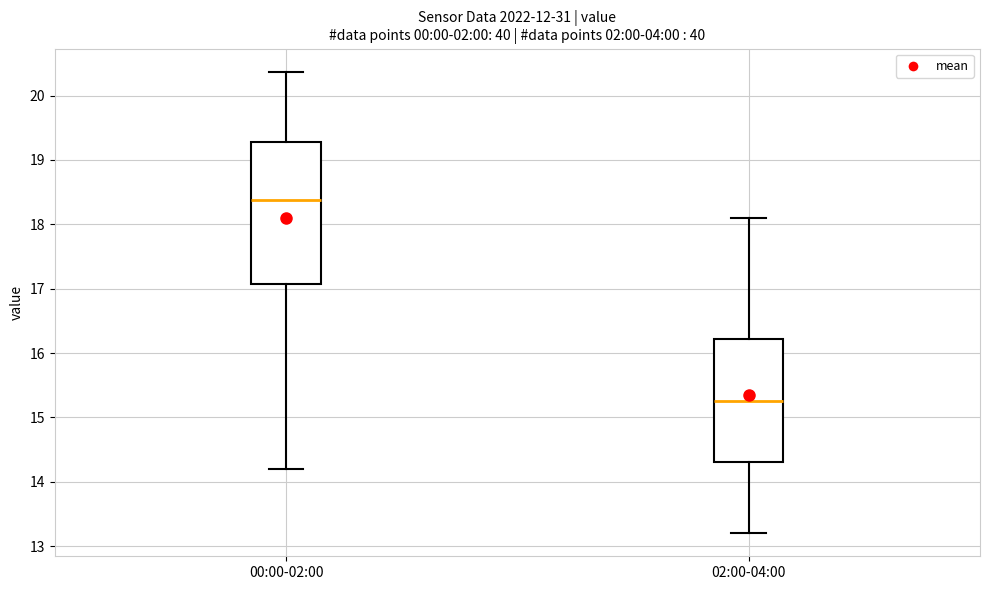

Reading left to right, read every box against the y-axis: the position of its median line, the range the box covers, and the ends of its whiskers. The values are not printed on the chart, so give them approximately, as read against the axis.

00:00-02:00: median 18.4, box 17.1 to 19.3, whiskers 14.2 to 20.4
02:00-04:00: median 15.3, box 14.3 to 16.2, whiskers 13.2 to 18.1